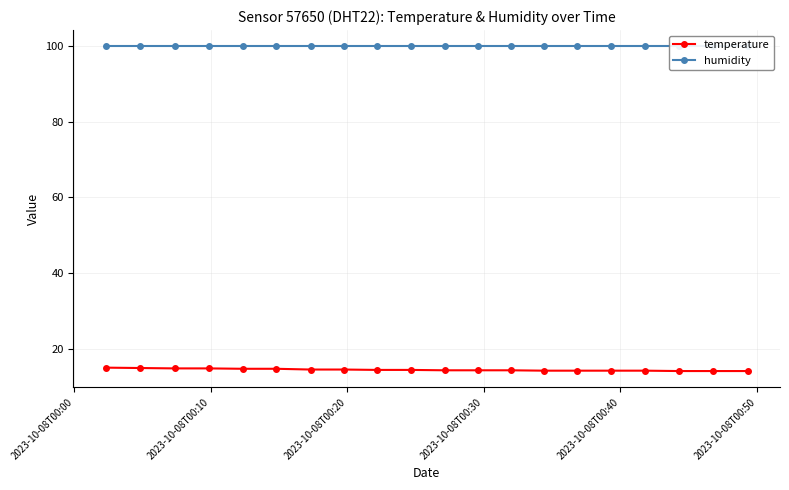

What is the maximum value shown in the chart?

99.9